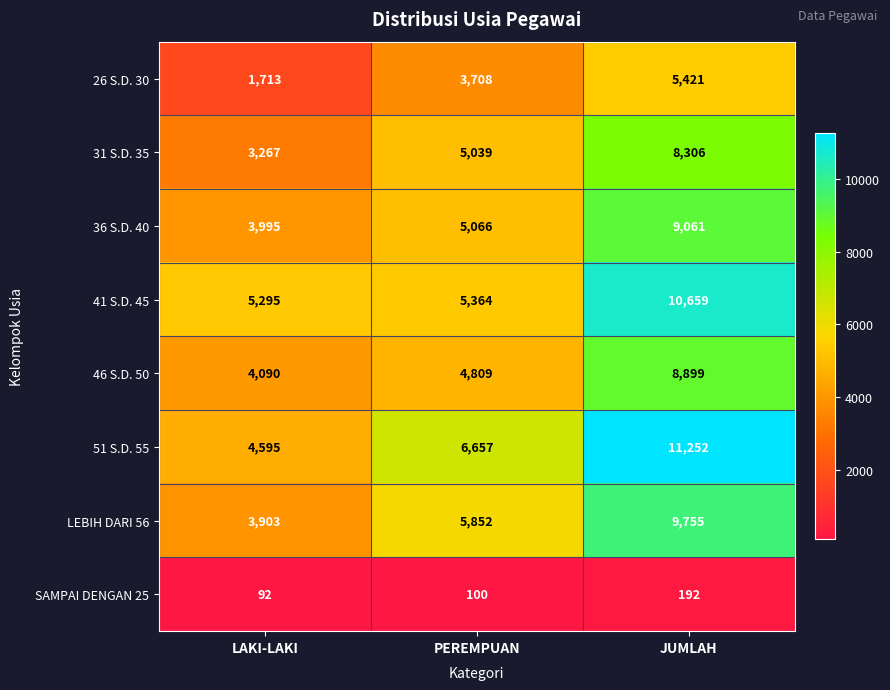

Between LAKI-LAKI and PEREMPUAN, which series saw the biggest shift?

51 S.D. 55